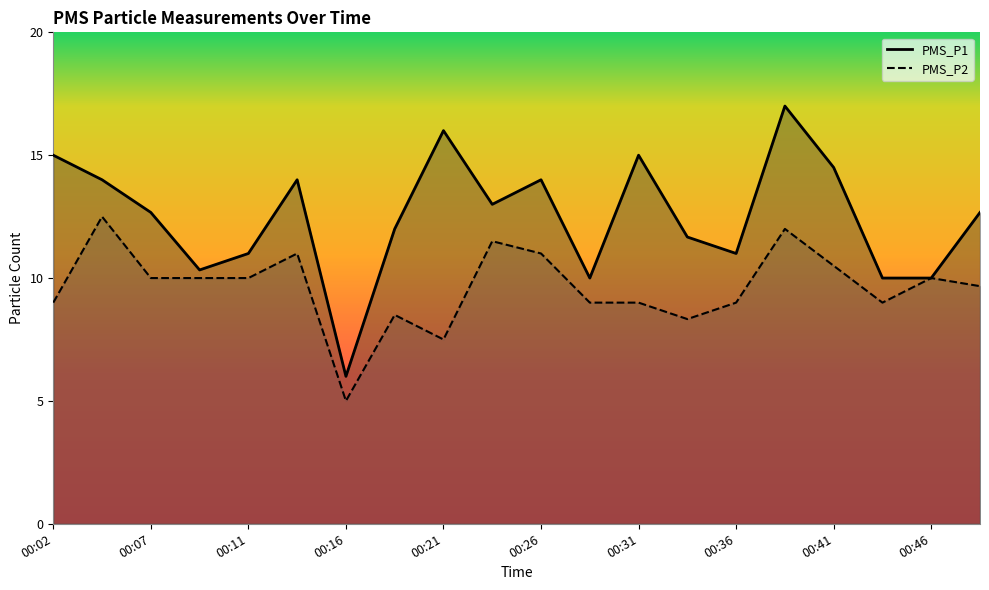

True or false: PMS_P2 has a value of 2.5 at 00:14.

False